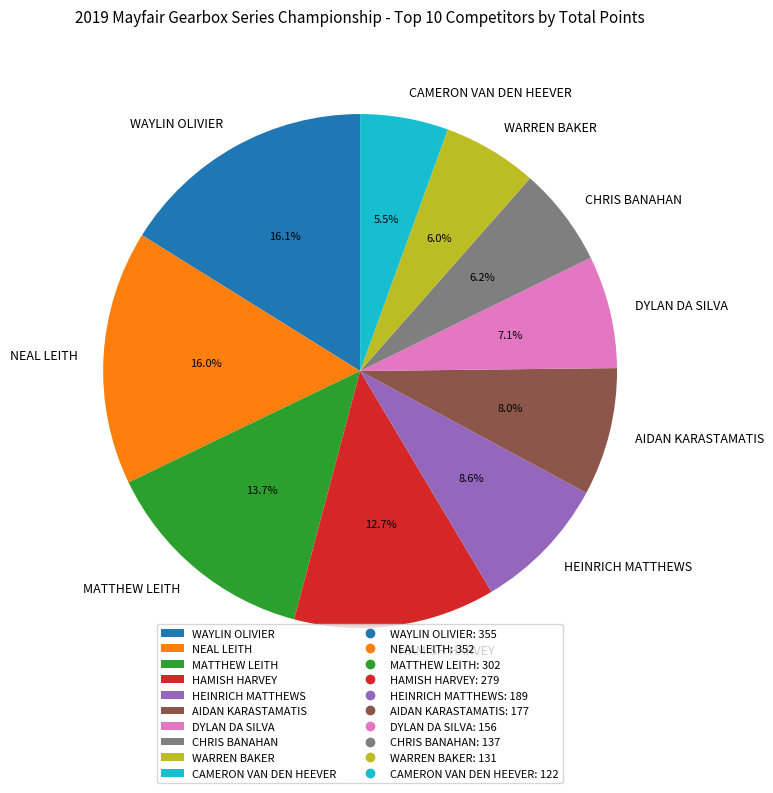

Is HEINRICH MATTHEWS the majority of the pie?

No